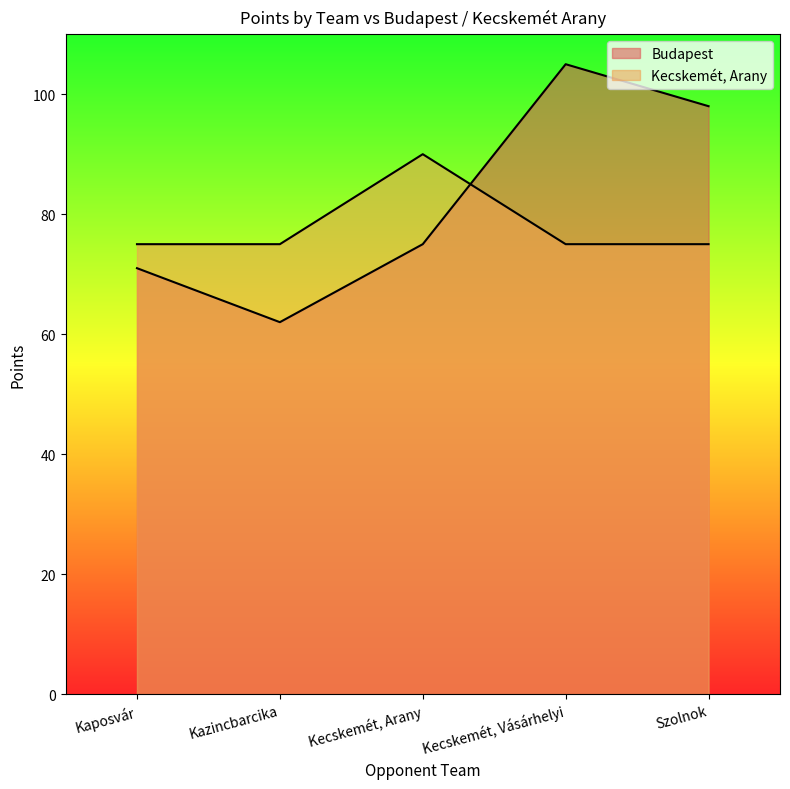

At which category is the sum across all series the highest?

Kecskemét, Vásárhelyi